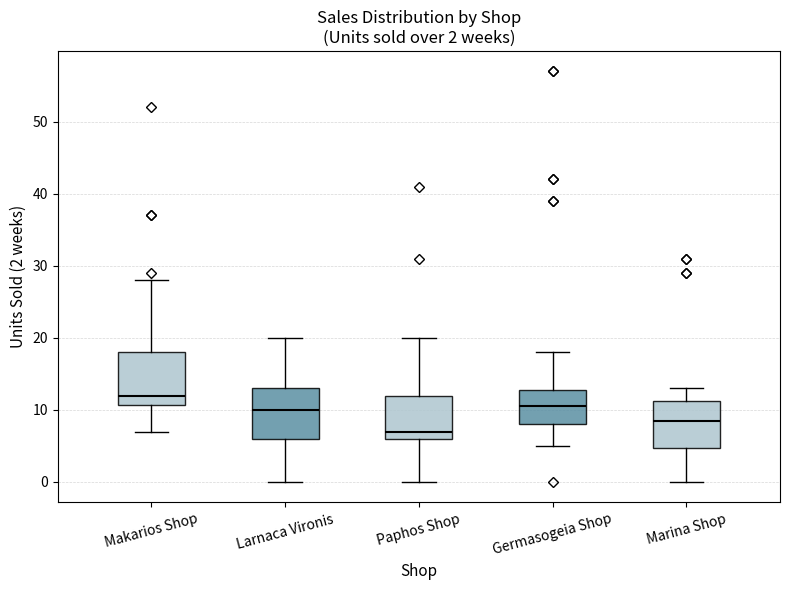

Which box has the highest median line?

Makarios Shop